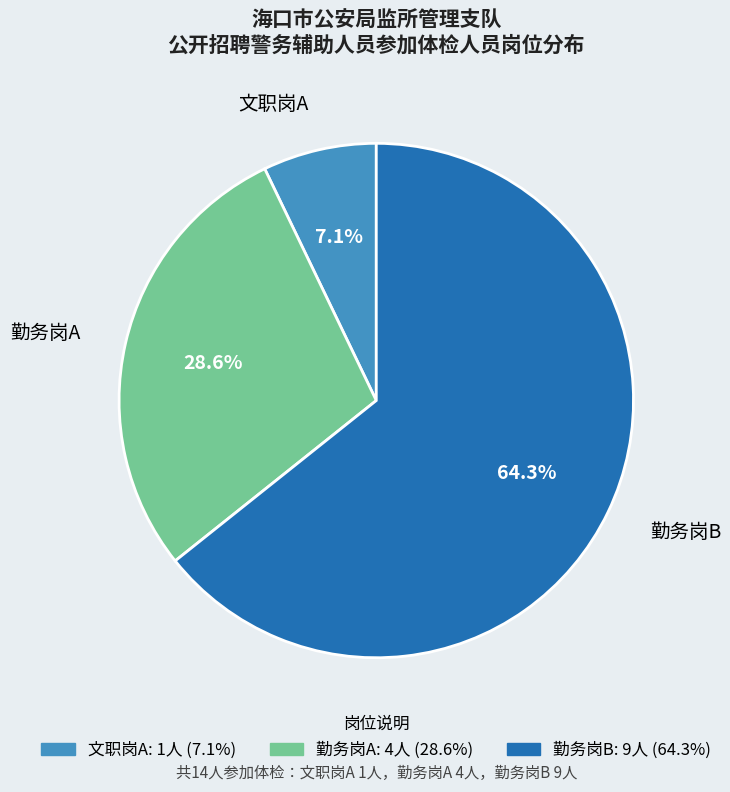

Approximately how many times larger is the value at 文职岗A compared to 勤务岗B?

0.1